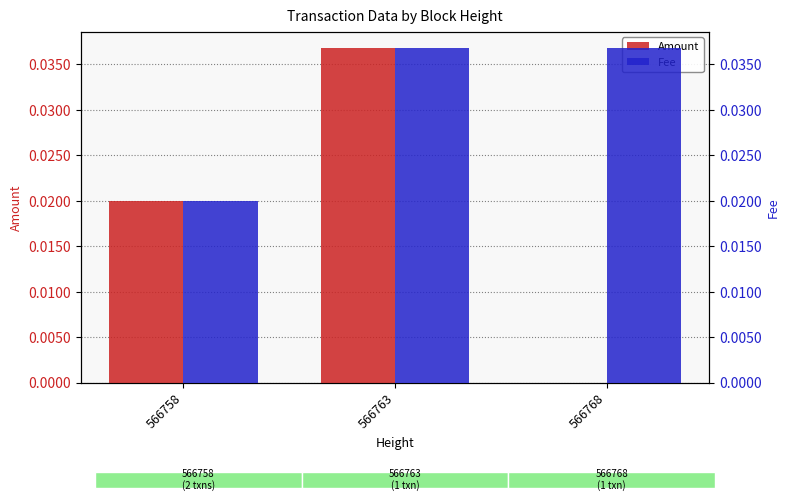

How many bars are there in total?

6